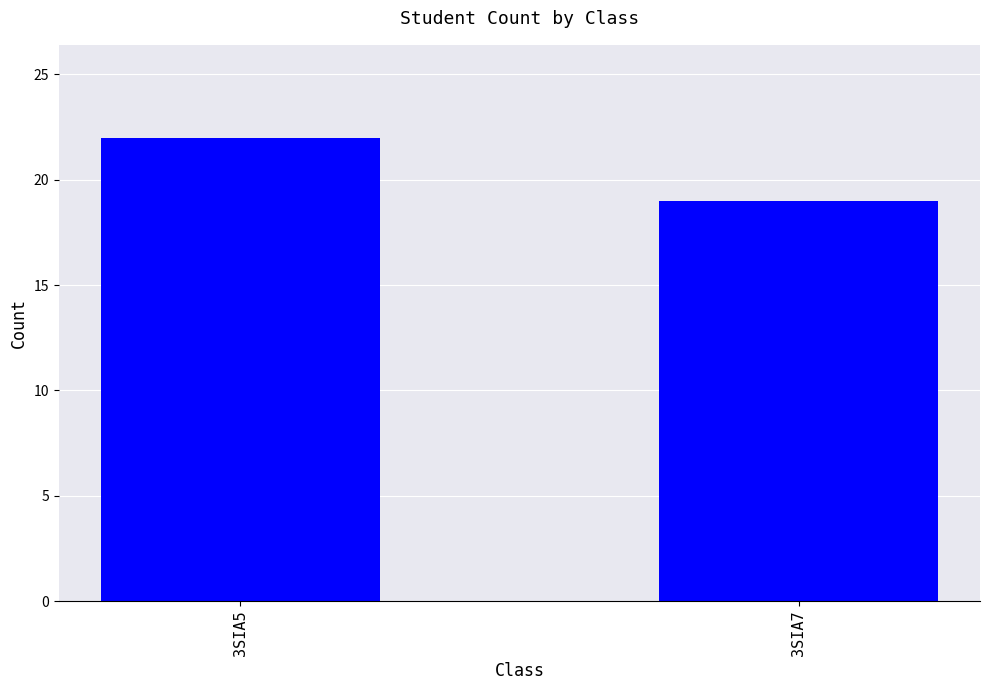

What is the value of the 2nd bar from the left?

19